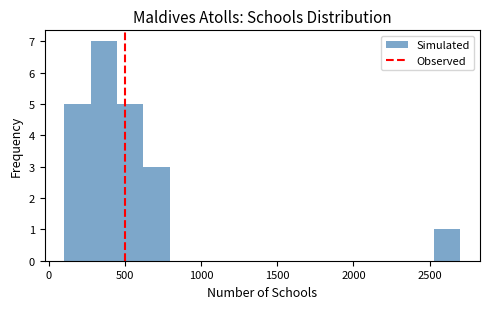

Around what value on the x-axis is the tallest bar? Give the approximate position of its centre, as read against the axis.

350